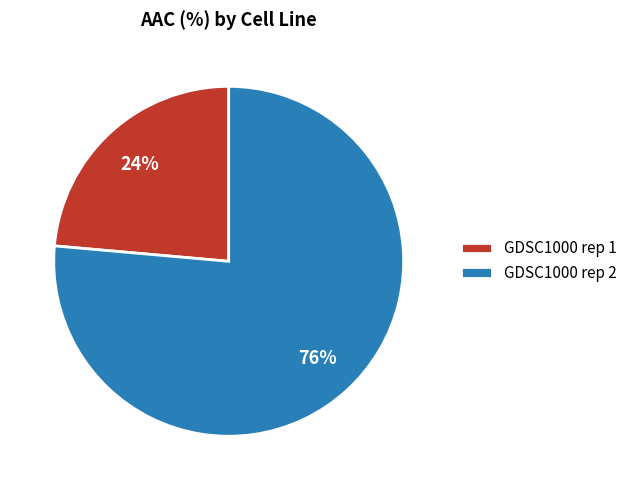

To the nearest percent, what percentage of the pie is GDSC1000 rep 2?

76%